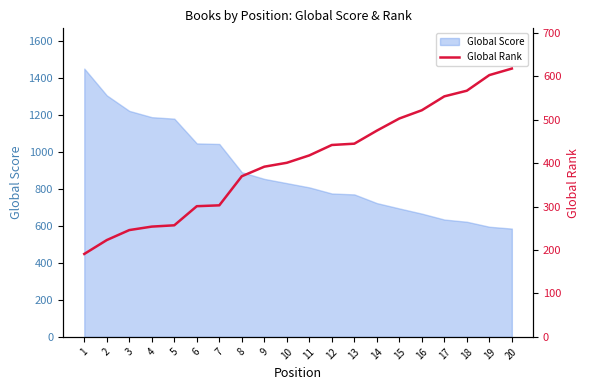

What is the maximum value for Global Score?

1452